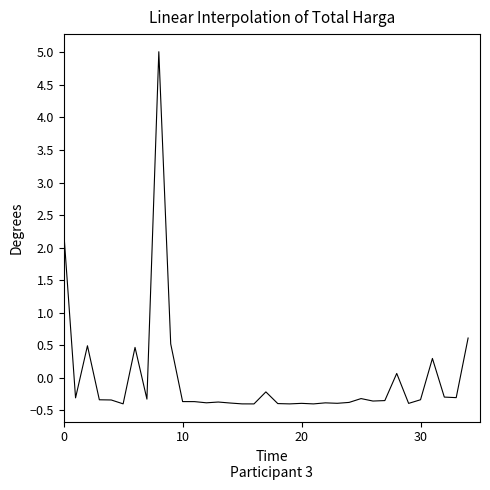

What is the maximum value shown in the chart?

5.0